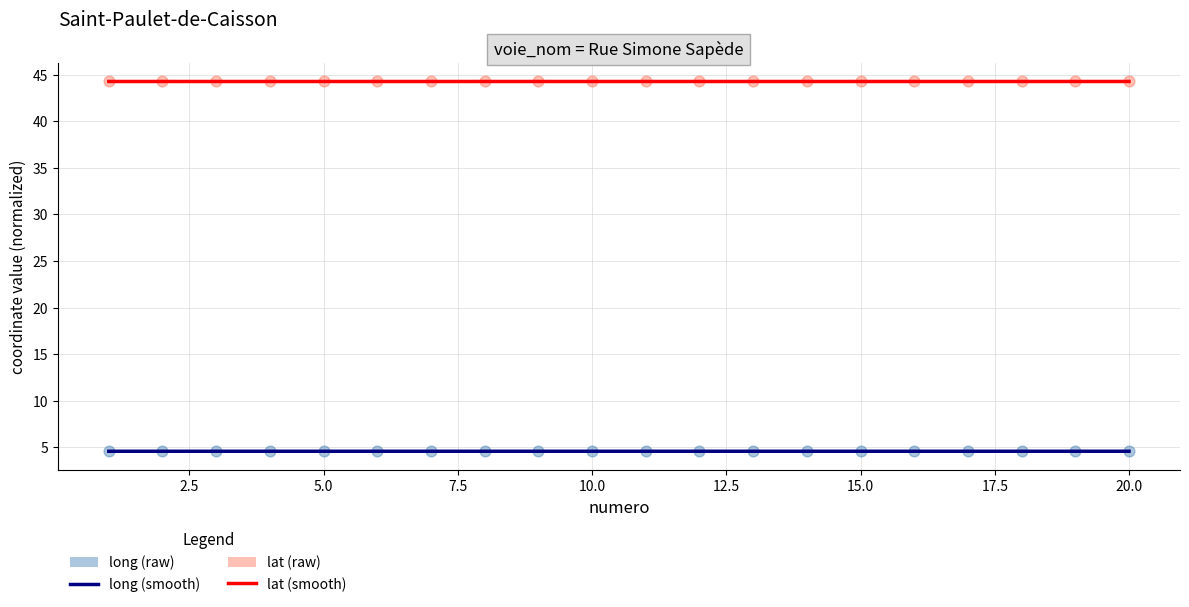

Which series has the largest Y range (max minus min)?

long (raw)